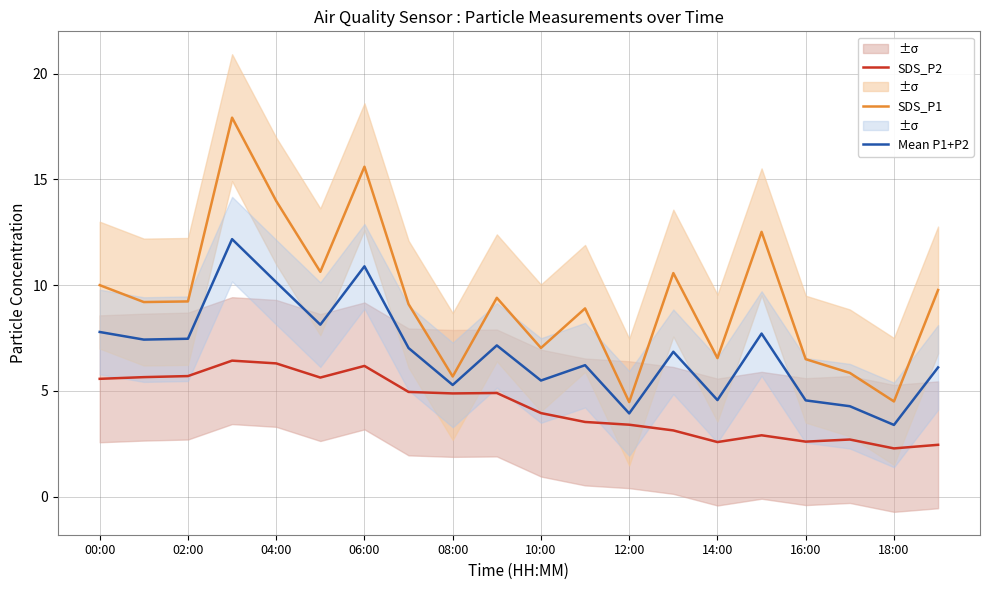

At which label does SDS_P1 first exceed 9?

00:00